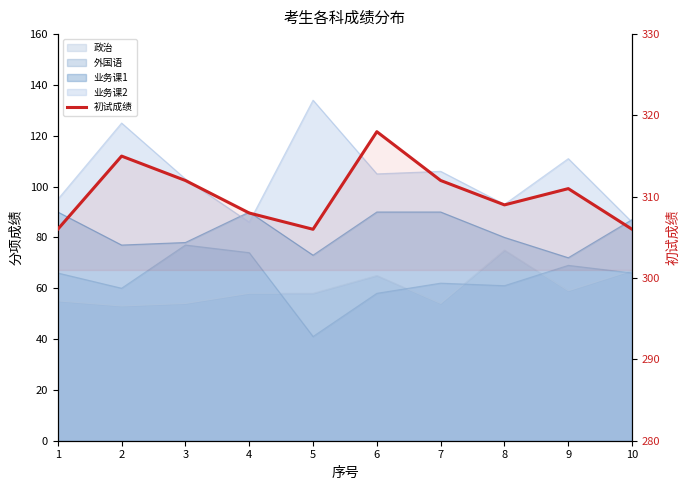

The chart shows a value of 308 at 4. True or false?

True